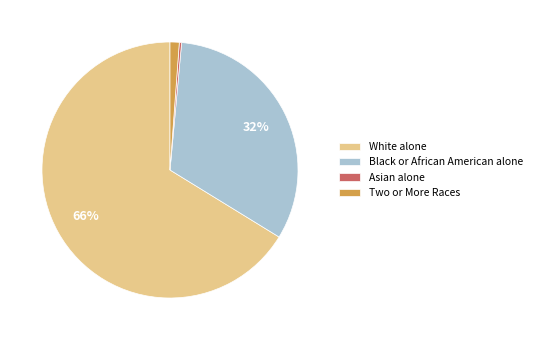

Count the number of slices in the pie.

4